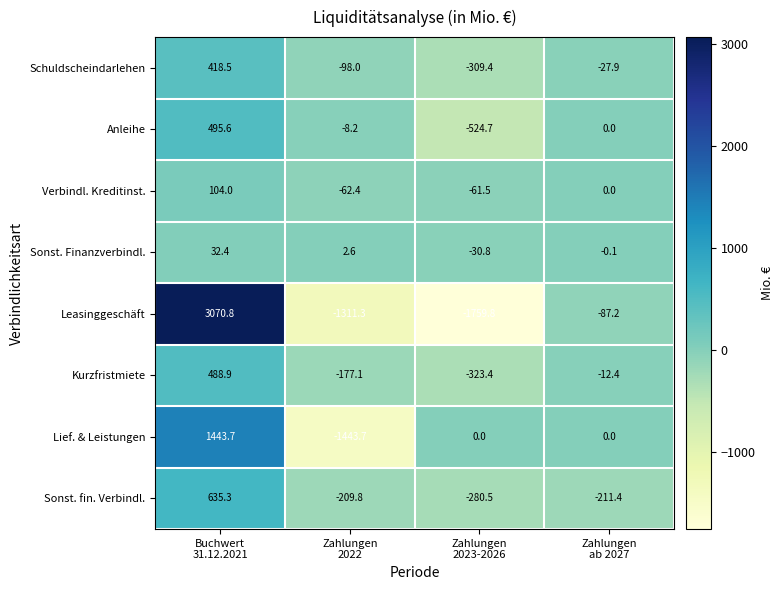

Which series has the largest total across all categories?

Sonst. Finanzverbindl.